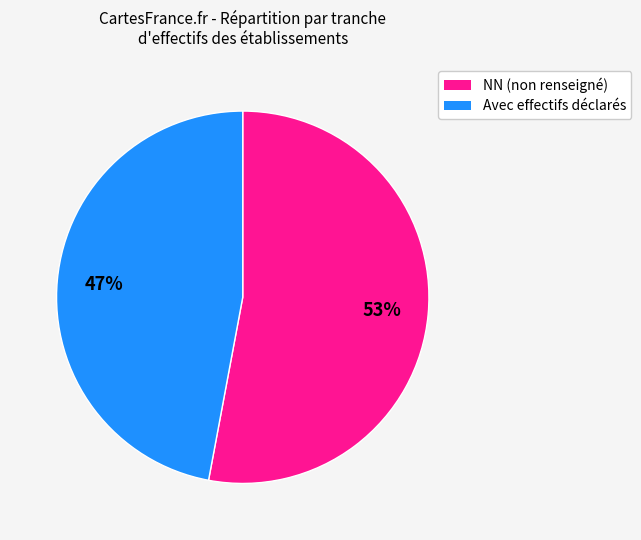

To the nearest percent, what is the average slice percentage?

50%